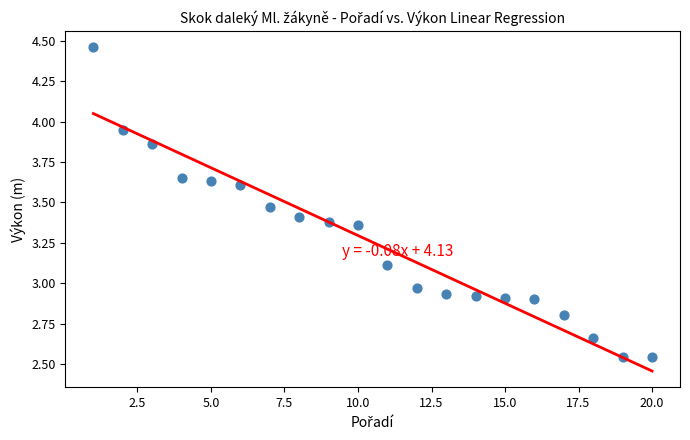

What is the range of Y values (max minus min)?

1.9